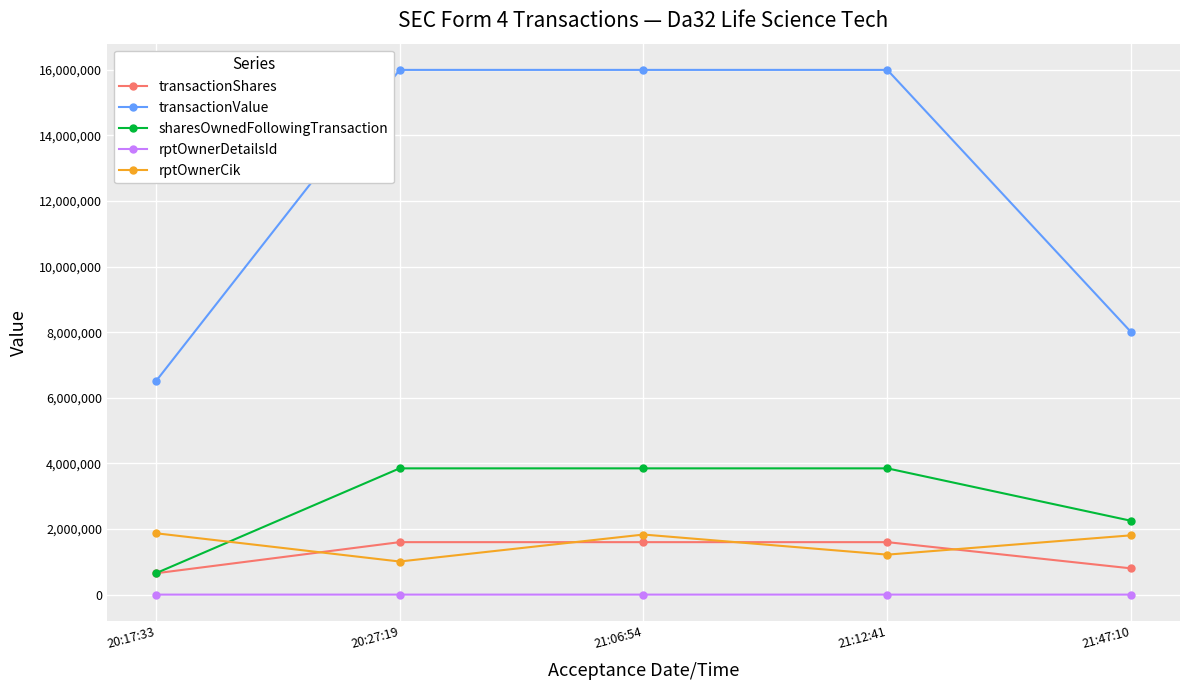

Does the chart have visible grid lines?

Yes